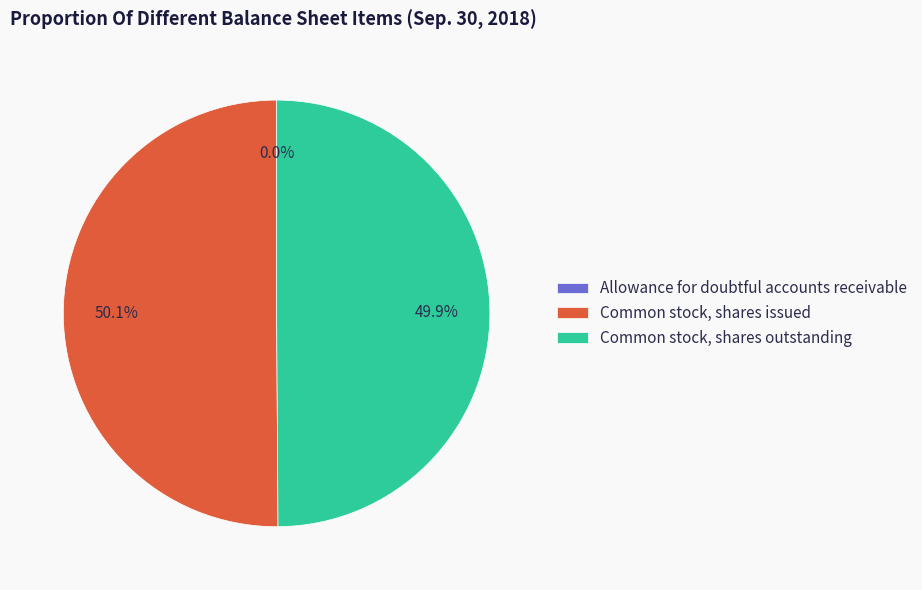

What is the ratio of the value at Common stock, shares issued to the value at Common stock, shares outstanding?

1.0